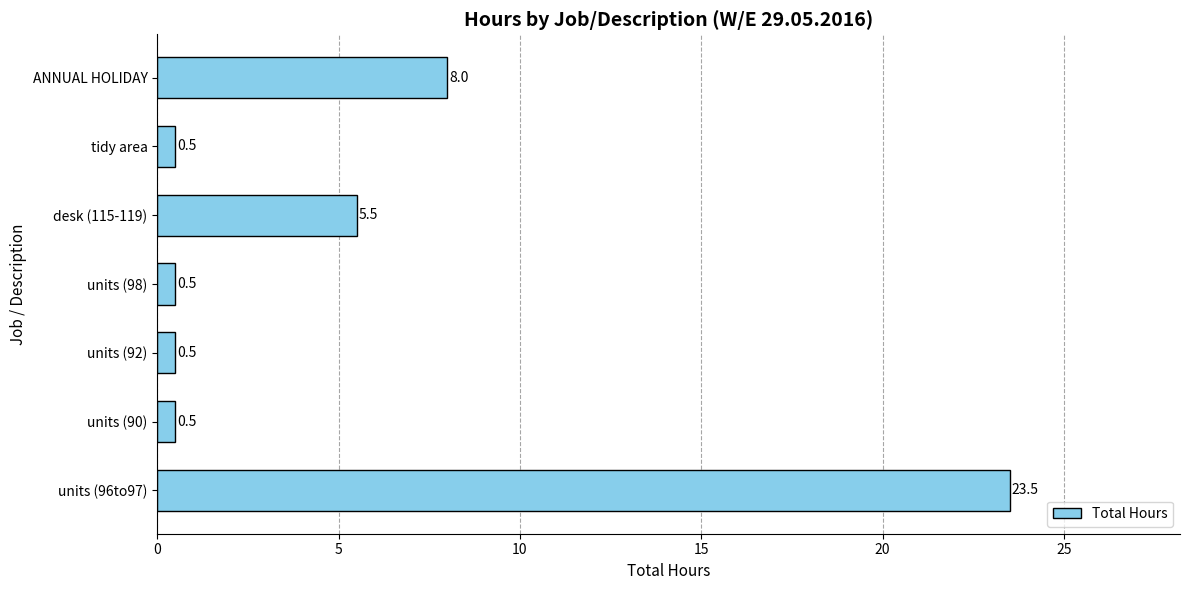

Between units (98) and units (96to97), which is larger?

units (96to97)